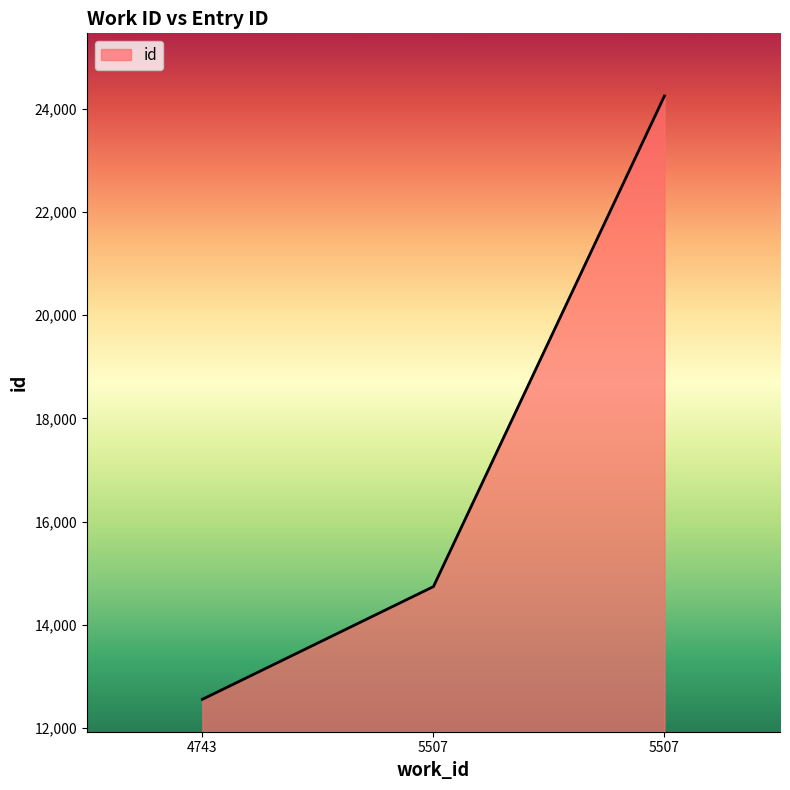

How many series are shown in this chart?

1